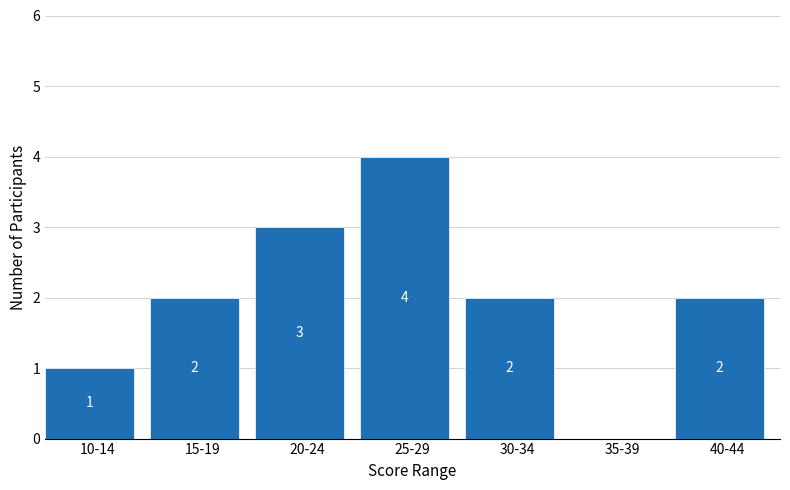

Reading left to right, transcribe all the data shown in this chart.

10-14=1	15-19=2	20-24=3	25-29=4	30-34=2	35-39=0	40-44=2